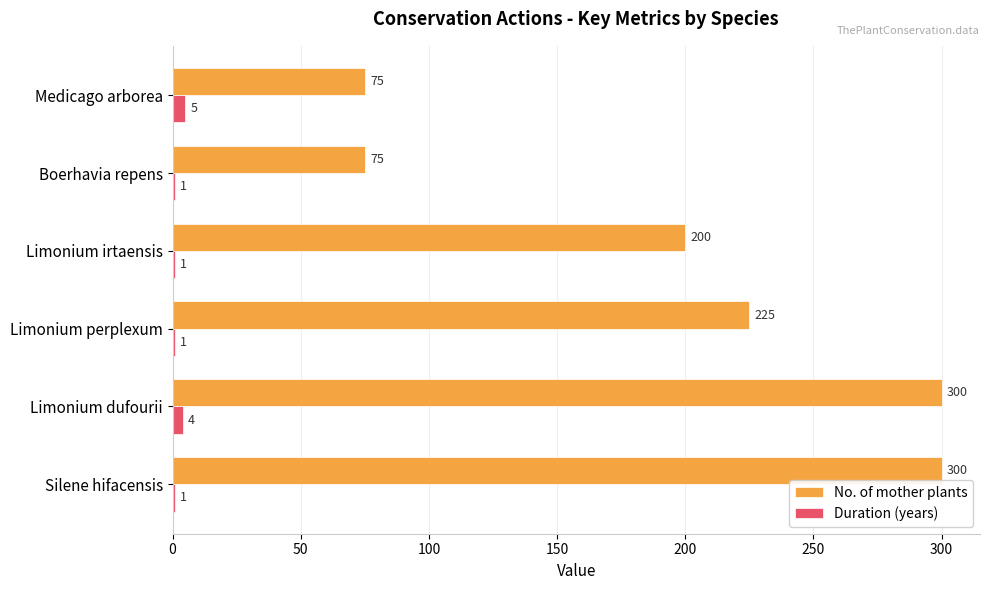

At which label is No. of mother plants closest to 187?

Limonium irtaensis